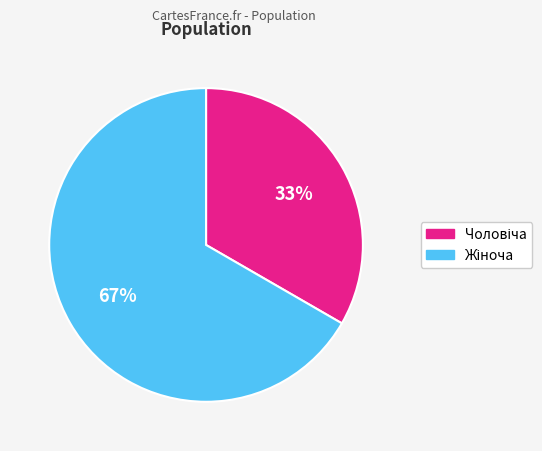

To the nearest percent, what is the average slice percentage?

50%